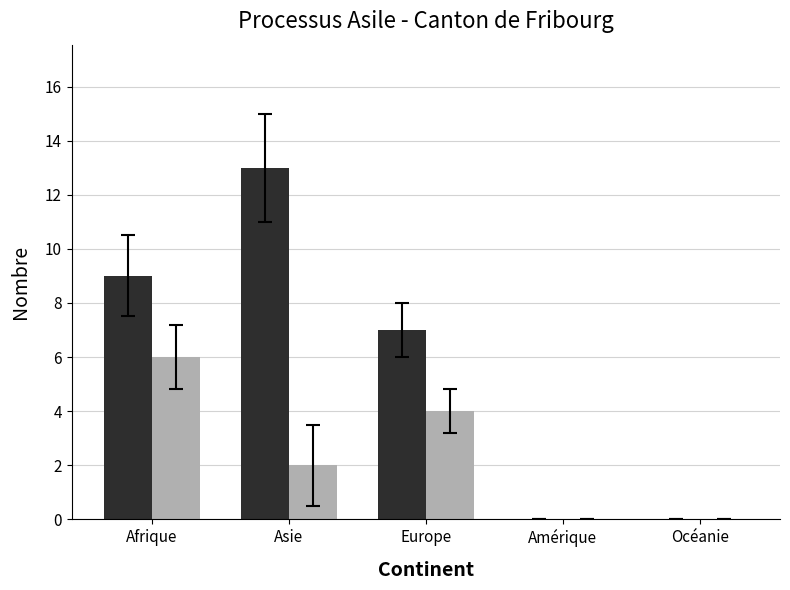

What is the greatest value displayed?

13